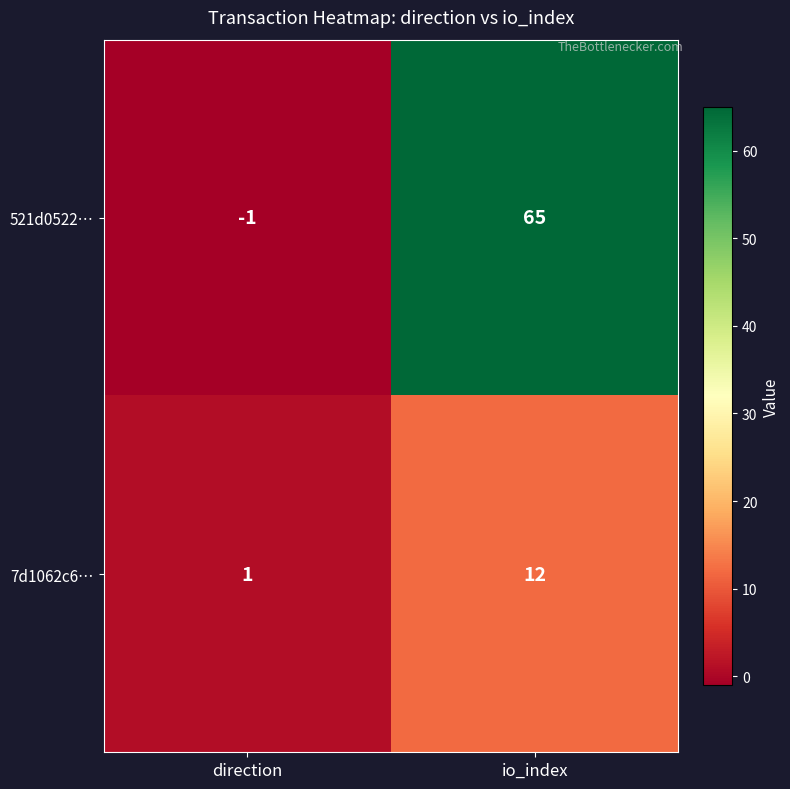

The value of 521d0522… at io_index is 65. True or false?

True